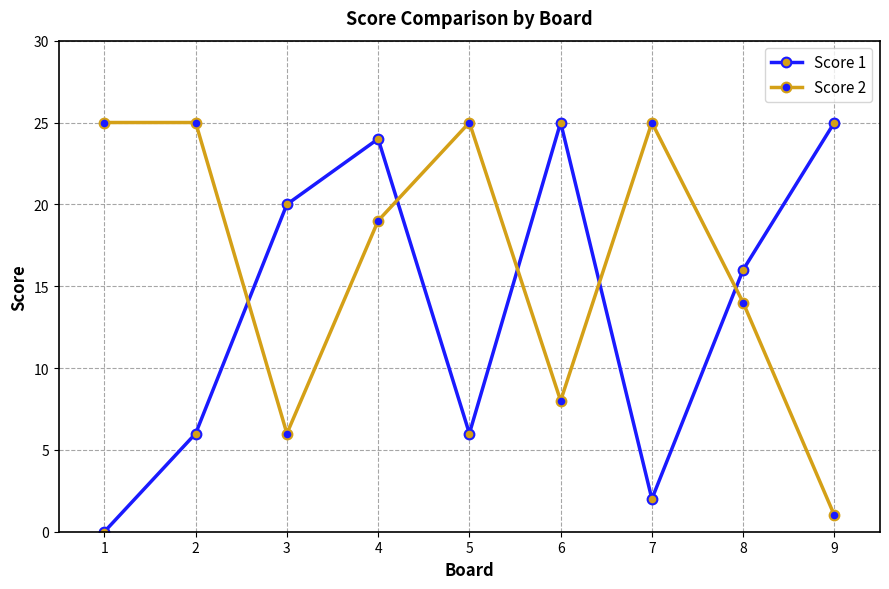

At which label does Score 2 first exceed 19?

1